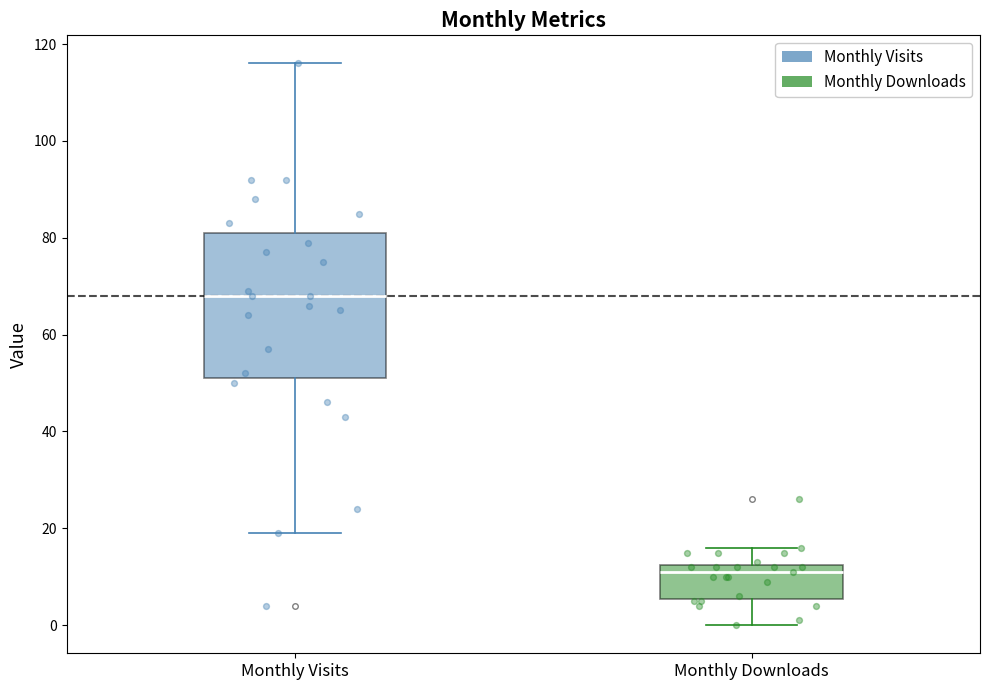

Reading left to right, transcribe this box plot: for each box, give where its median line is, the range the box spans, and where its two whiskers end, as read against the y-axis. The values are not printed on the chart, so give them approximately, as read against the axis.

Monthly Visits: median 68, box 52 to 82, whiskers 20 to 116
Monthly Downloads: median 12 (just below the box's upper edge), box 6 to 12, whiskers 0 to 16